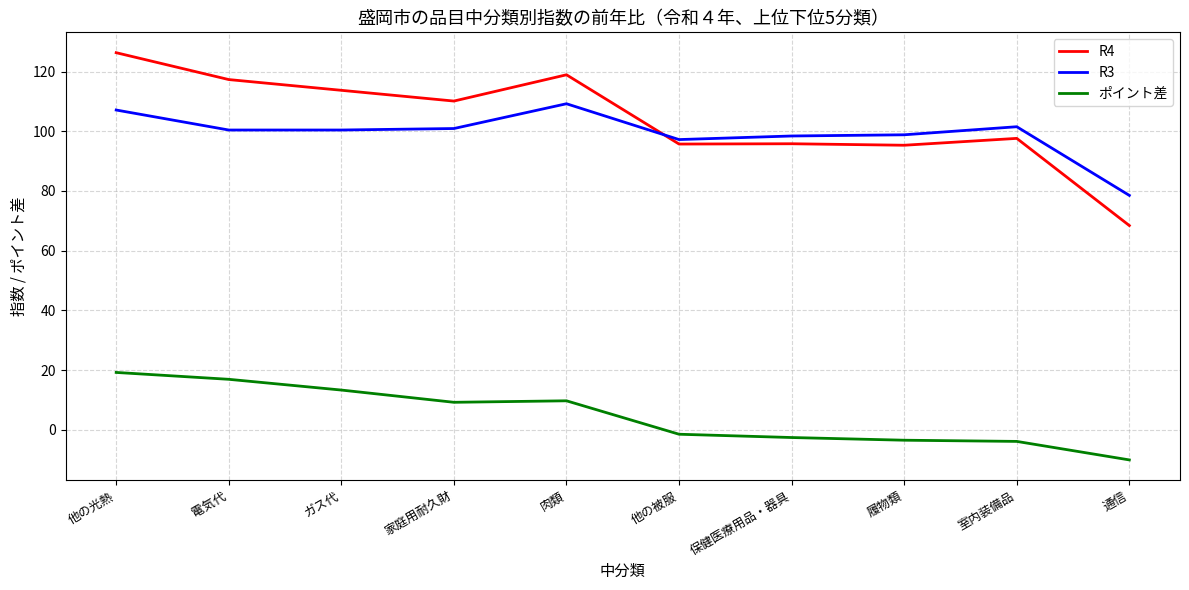

True or false: ポイント差 and R4 cross at least once.

False